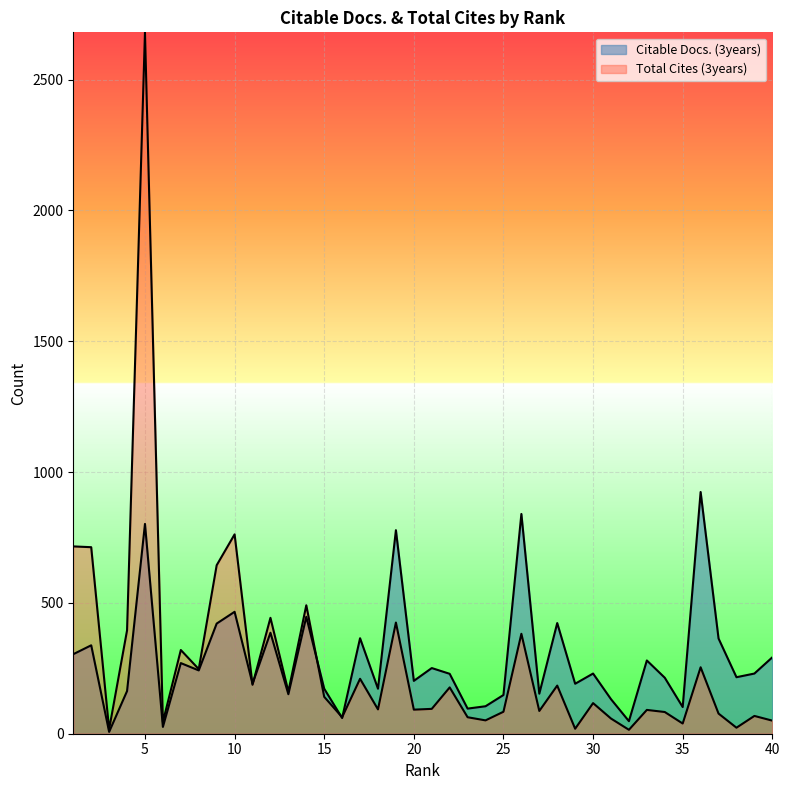

True or false: Total Cites (3years) has a value of 38 at 30.

False